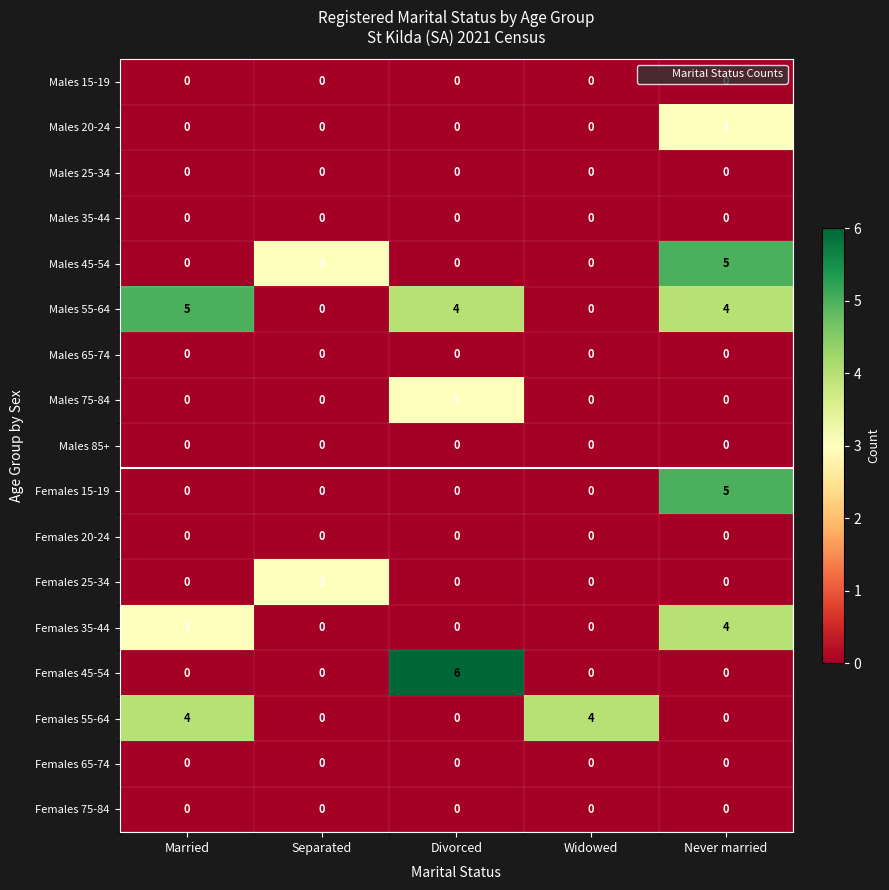

What is the sum of all Females 55-64 values?

8